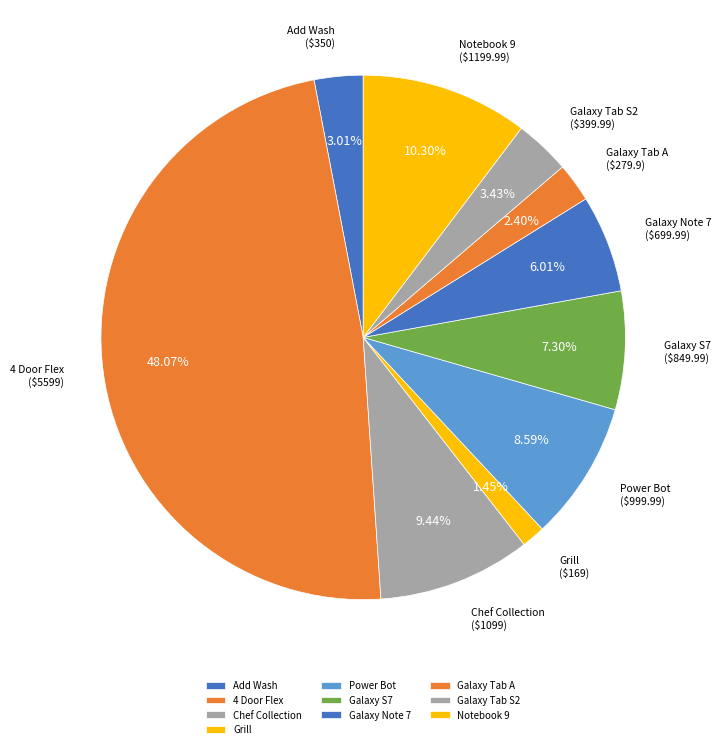

To the nearest percent, what is the difference between the largest and smallest slice percentages?

47%